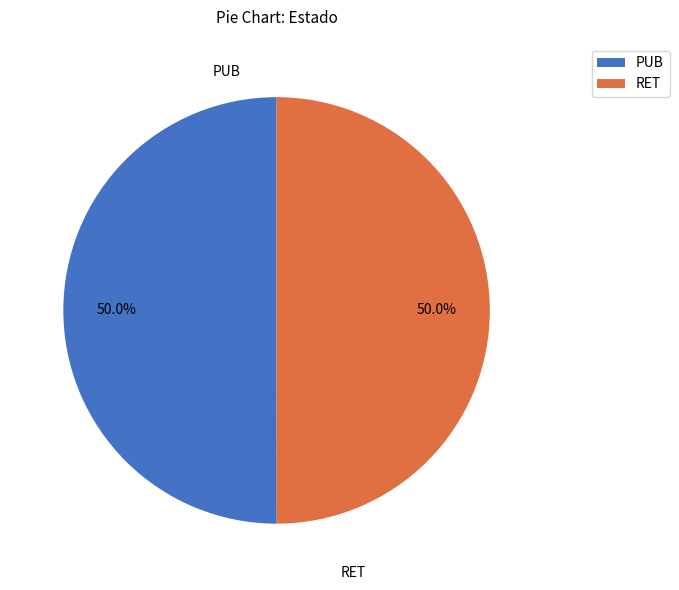

To the nearest percent, what is the combined percentage of RET and PUB?

100%